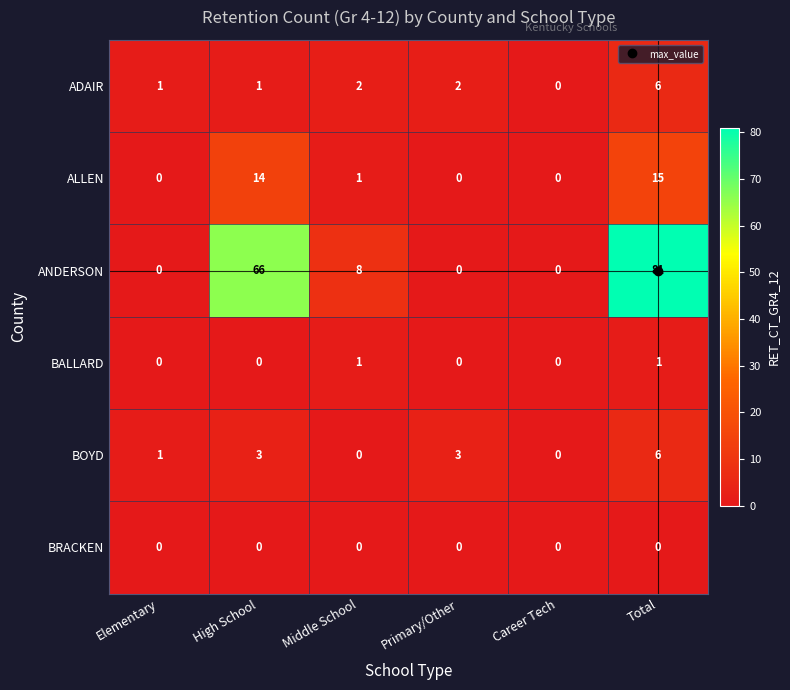

How many data points does each series have?

6